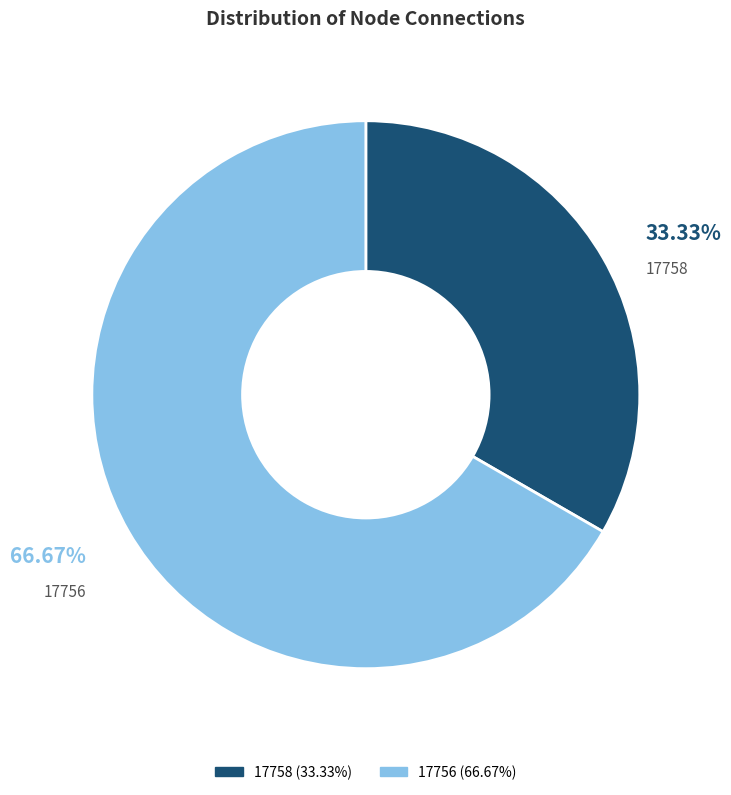

Is there any slice that represents more than half of the pie?

Yes